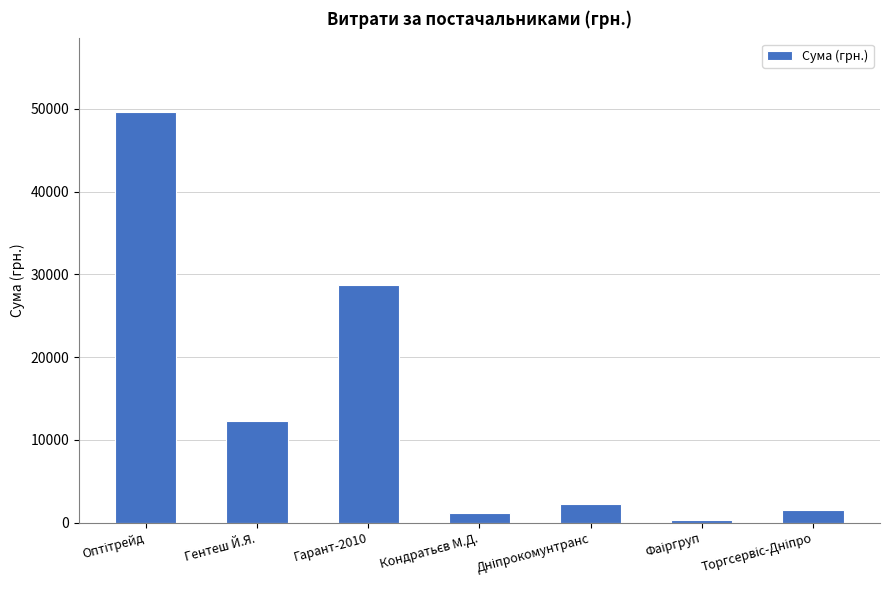

Reading left to right, list all the values displayed in this chart.

49587.0	12332.0	28662.0	1196.0	2188.9	367.2	1541.0